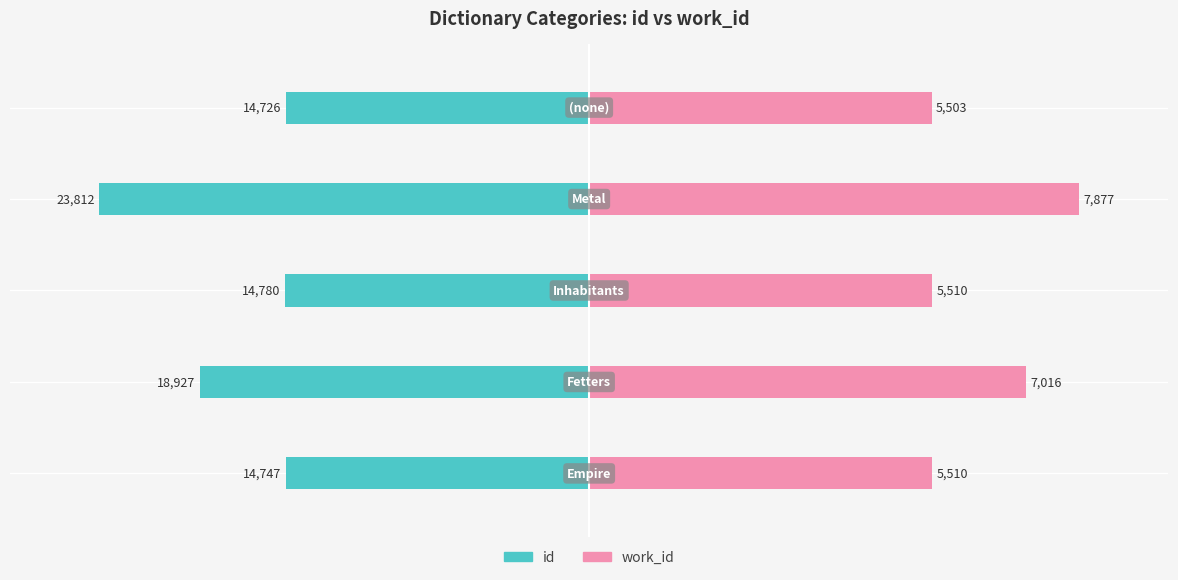

At how many categories does at least one series exceed 28?

5